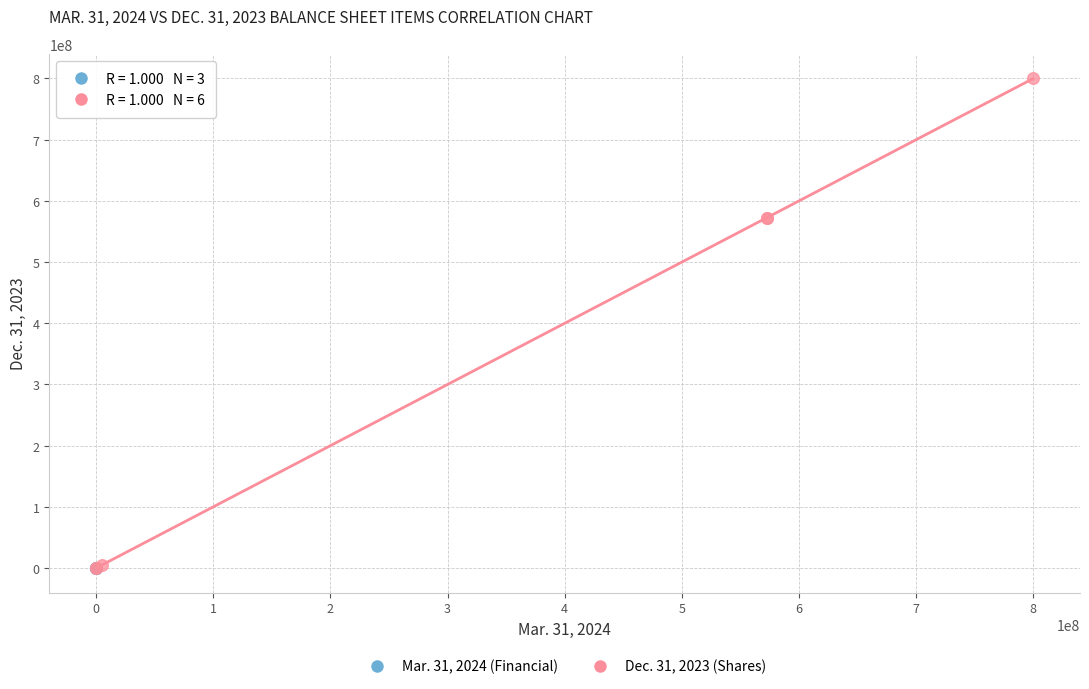

Which series has the largest Y range (max minus min)?

Dec. 31, 2023 (Shares)